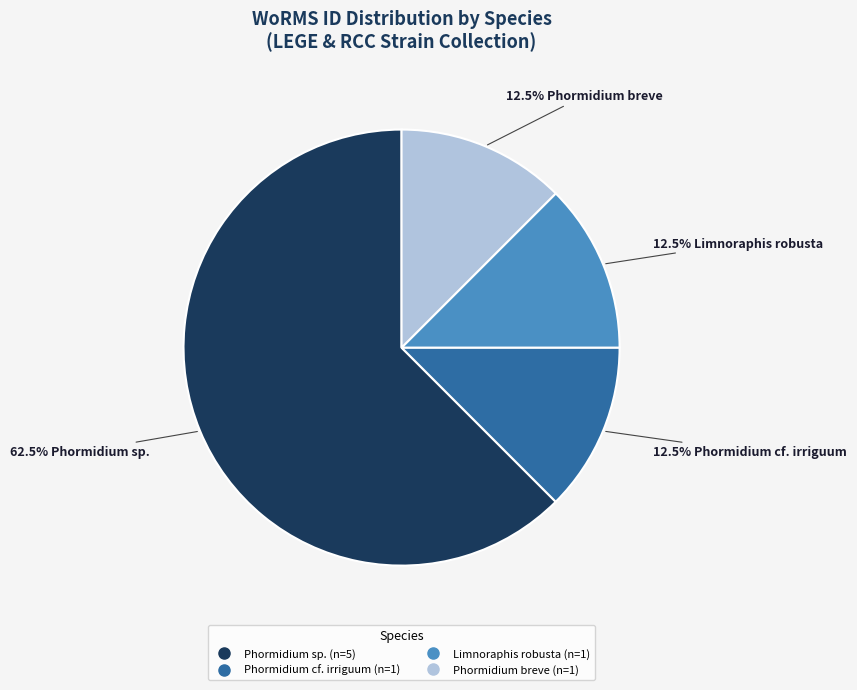

Does any single category account for the majority?

Yes